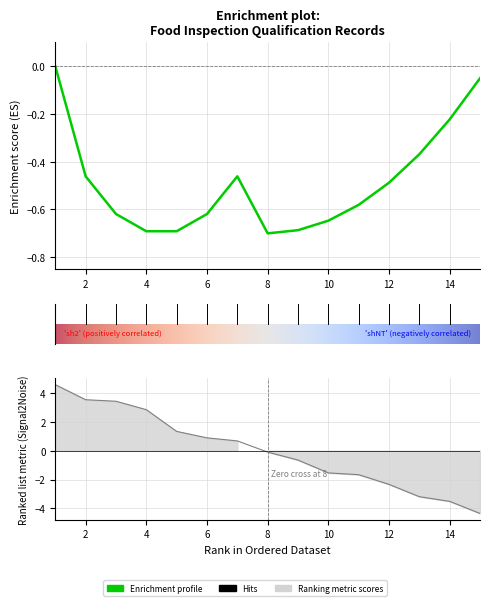

What is the smallest value displayed?

-4.4